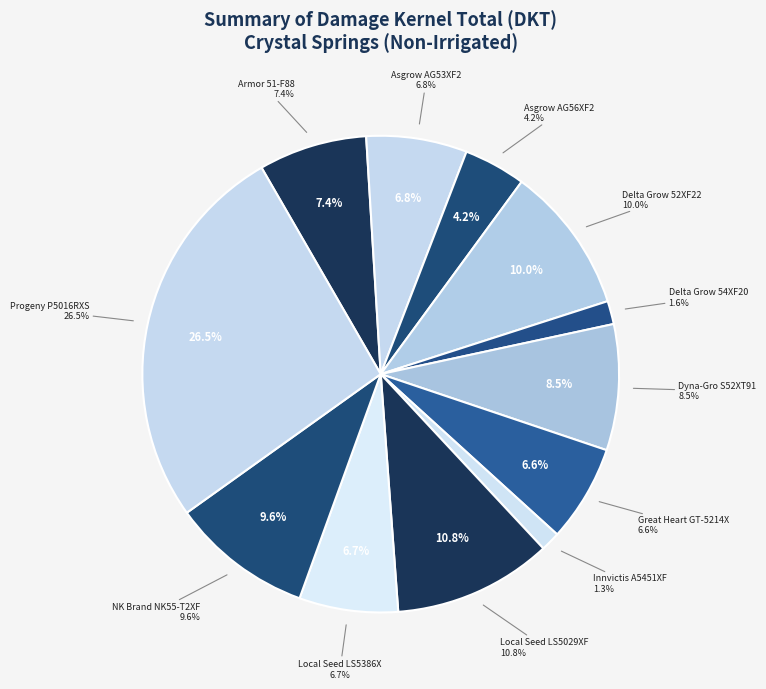

How many segments does this pie chart have?

12